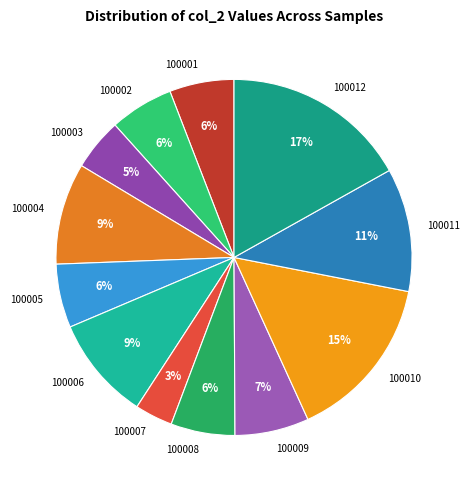

Is the sum of 100005 and 100010 greater than half?

No